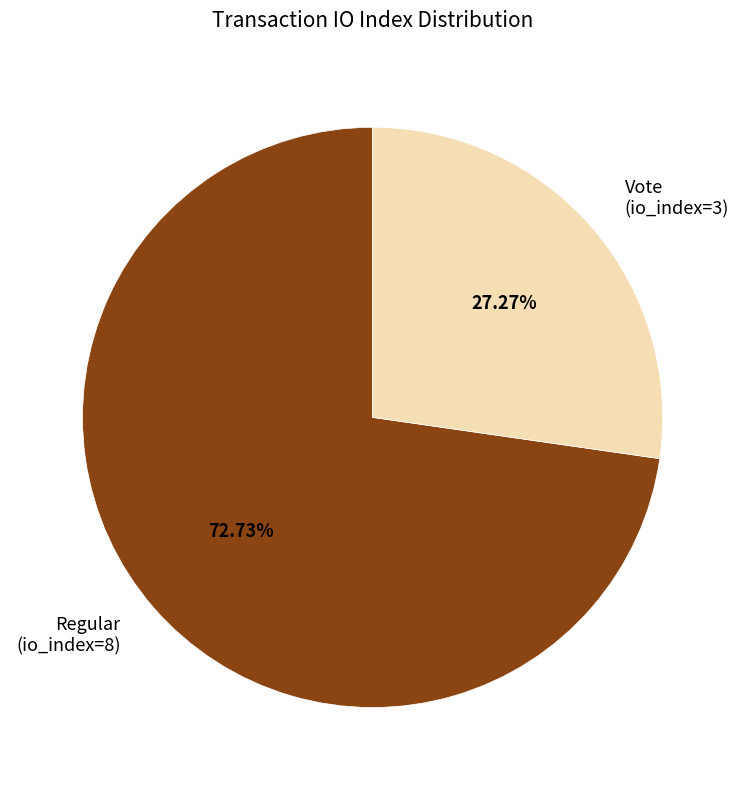

Rank the categories by value from lowest to highest.

Vote (io_index=3), Regular (io_index=8)